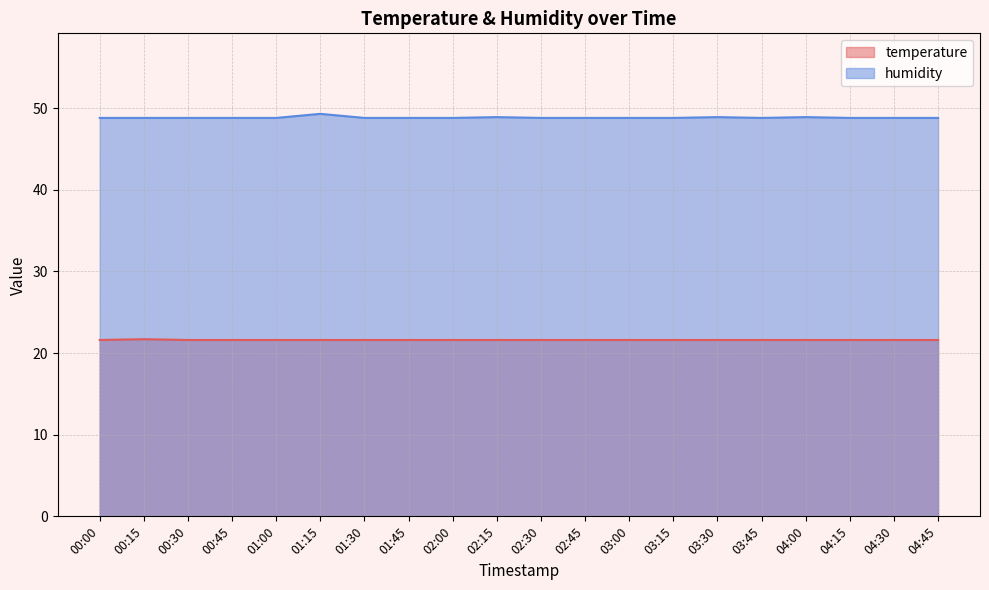

Is it true that humidity equals 31.5 at 00:45?

False